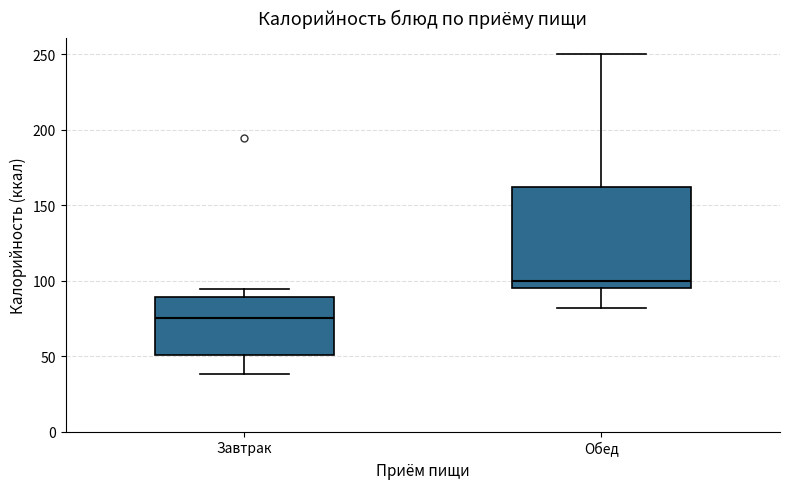

Reading left to right, read every box against the y-axis: the position of its median line, the range the box covers, and the ends of its whiskers. The values are not printed on the chart, so give them approximately, as read against the axis.

Завтрак: median 75, box 50 to 90, whiskers 40 to 95
Обед: median 100, box 95 to 160, whiskers 80 to 250